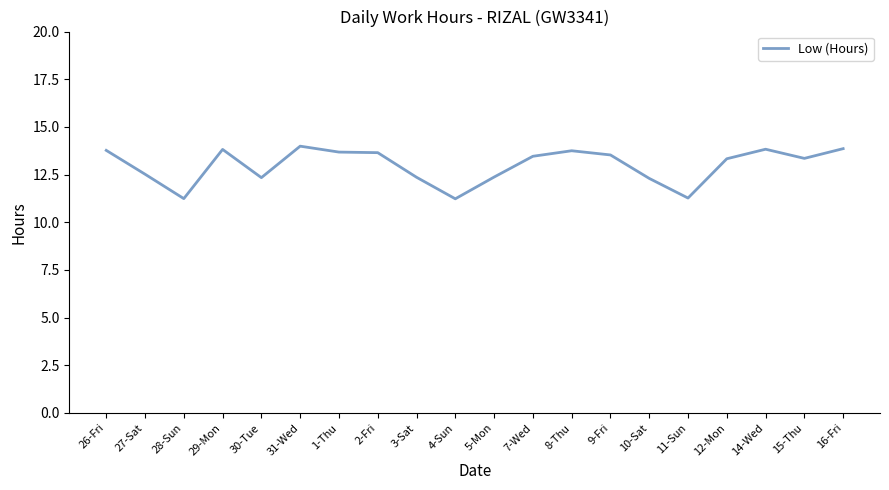

Where does the data first go above 13?

26-Fri